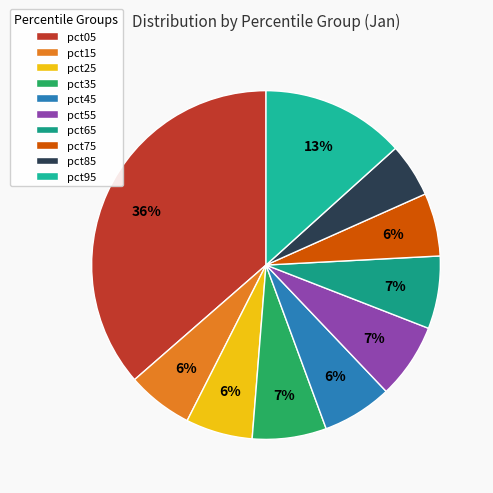

To the nearest percent, what is the difference between the largest and smallest slice percentages?

31%